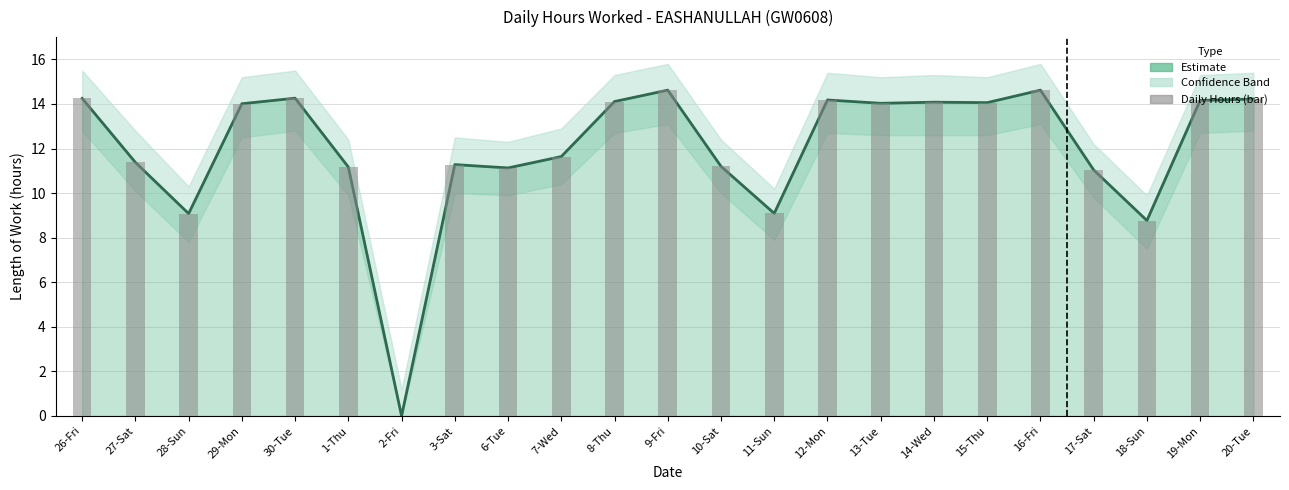

What is the total value across all series at 15-Thu?

28.1